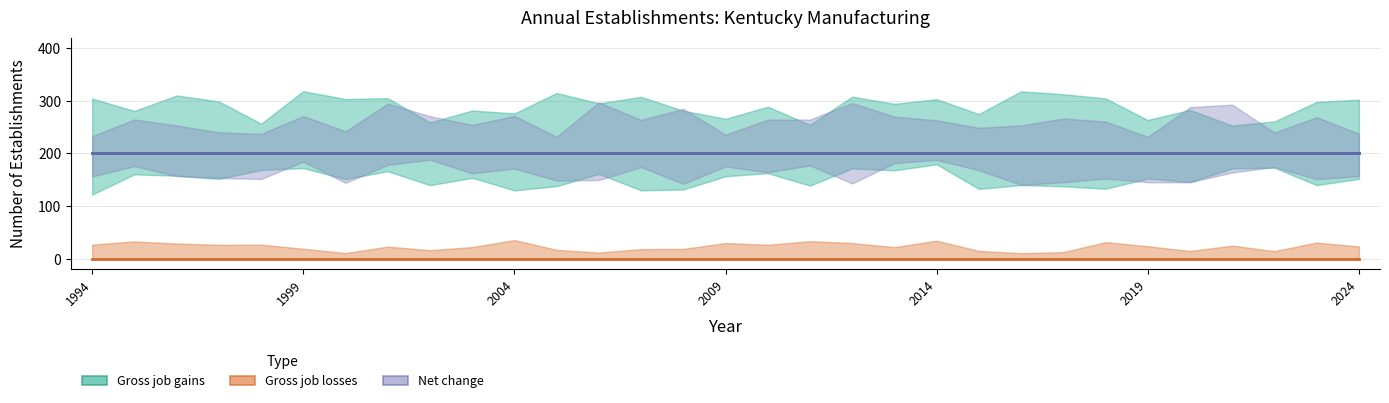

What is the difference between the highest and lowest values at 7?

200